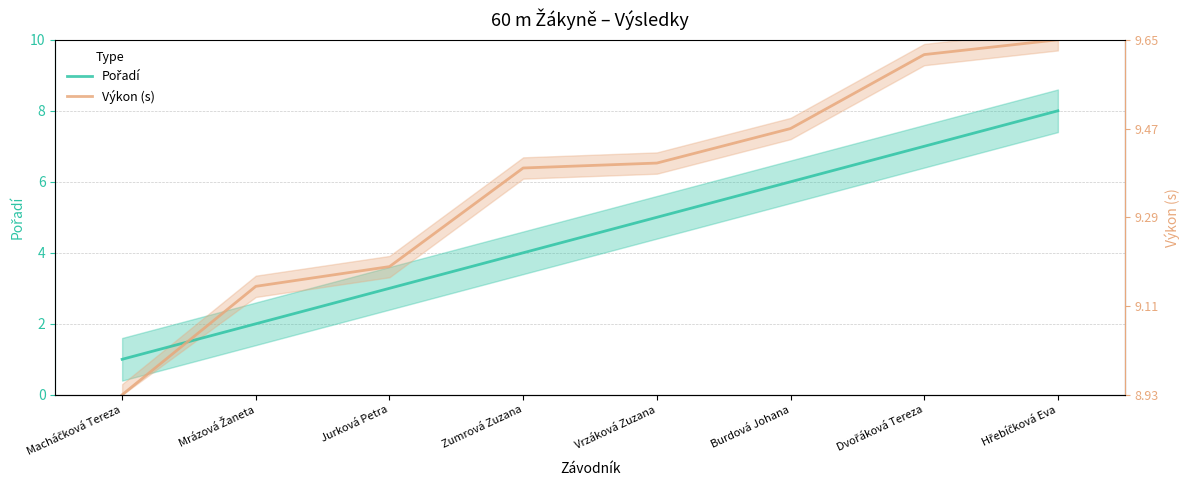

Which series changed the most between Macháčková Tereza and Mrázová Žaneta?

Výkon (s)